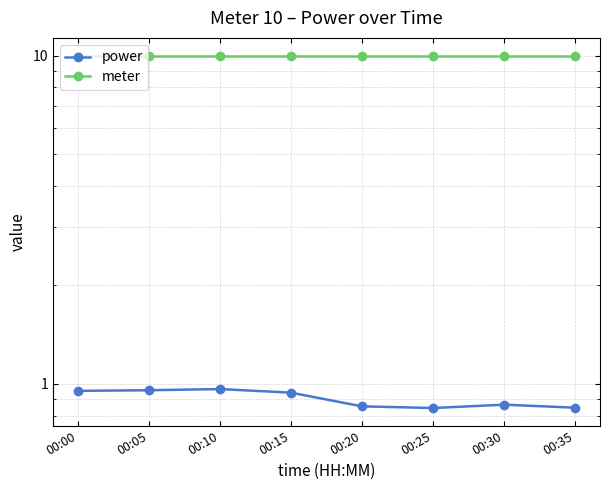

What is the value of the power point at the 7th from the left?

0.9